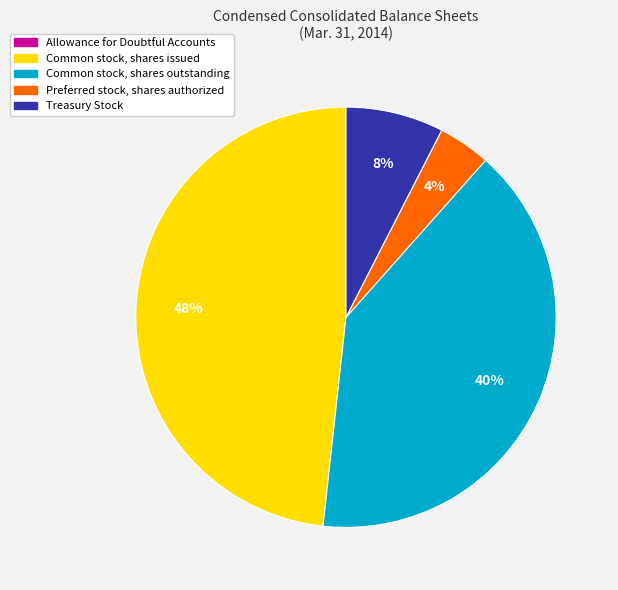

Is it true that Preferred stock, shares authorized is 17% of the pie?

False